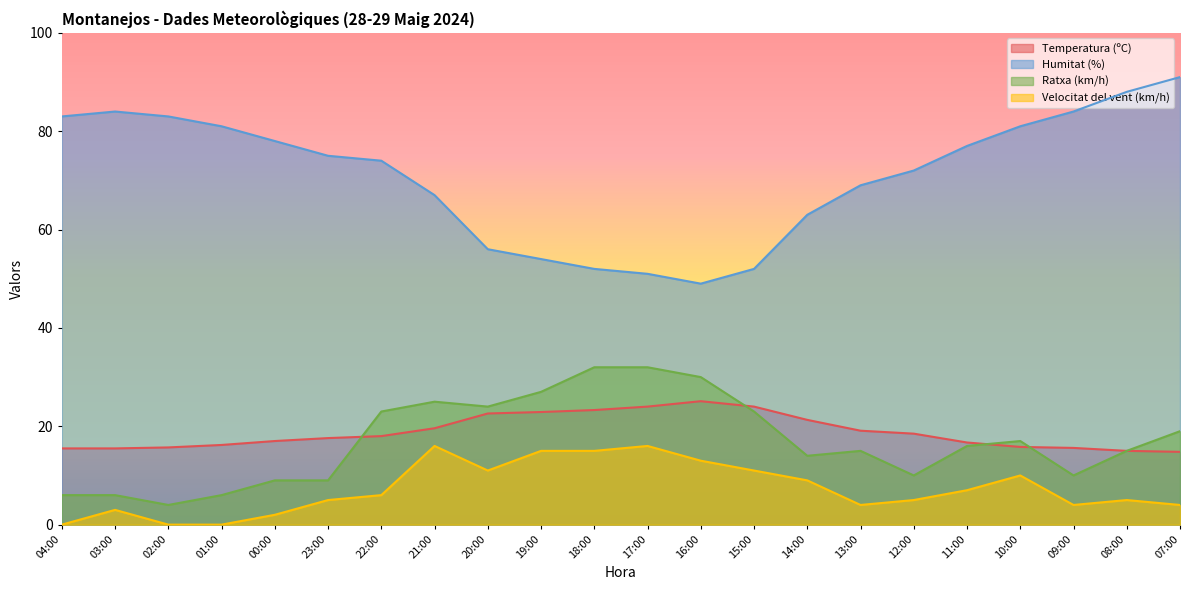

List the labels in order of Humitat (%) value, largest first.

07:00, 08:00, 03:00, 09:00, 04:00, 02:00, 01:00, 10:00, 00:00, 11:00, 23:00, 22:00, 12:00, 13:00, 21:00, 14:00, 20:00, 19:00, 18:00, 15:00, 17:00, 16:00